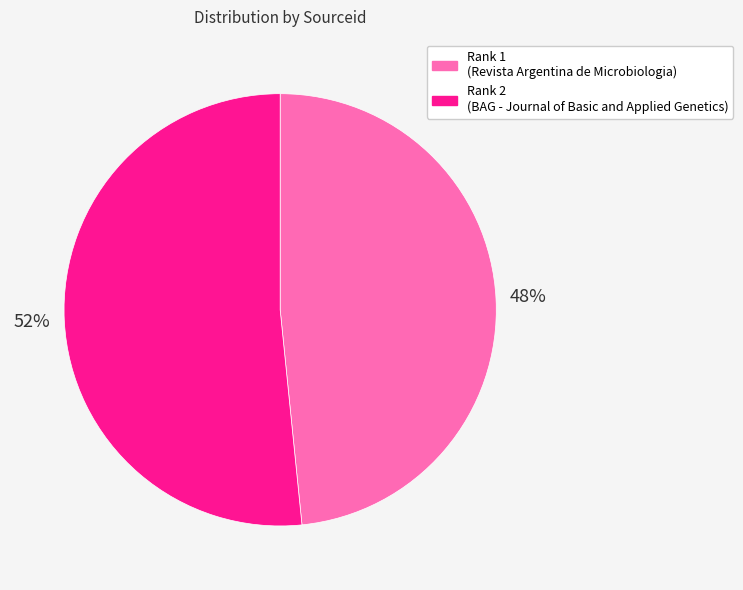

The Rank 2 (BAG - Journal of Basic and Applied Genetics) slice represents 42% of the pie. True or false?

False